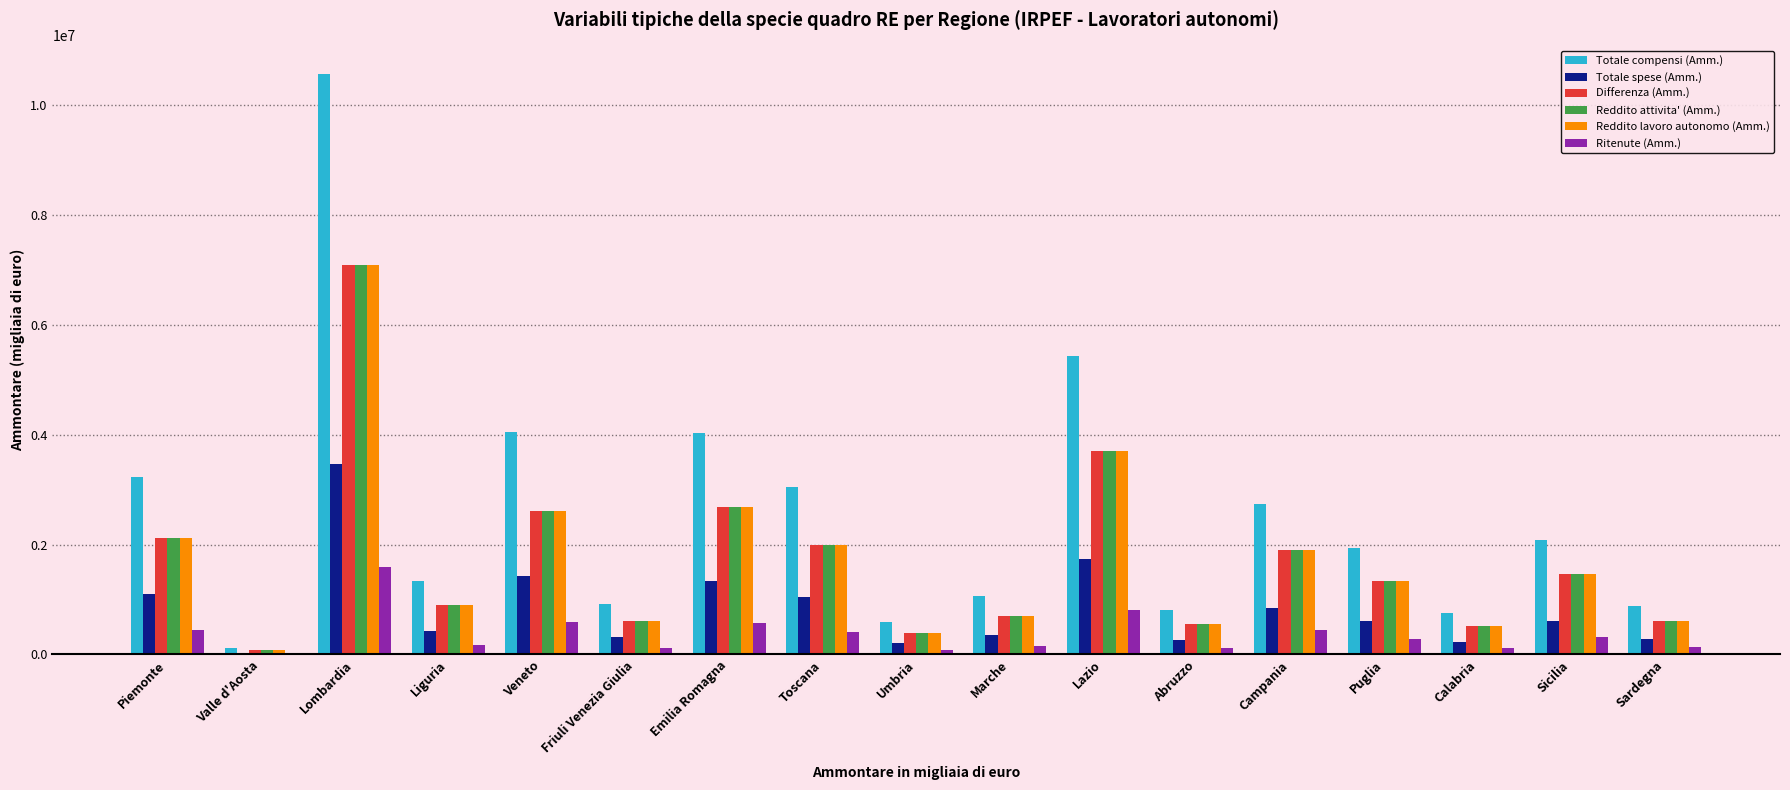

Which series changed the most between Toscana and Umbria?

Totale compensi (Amm.)